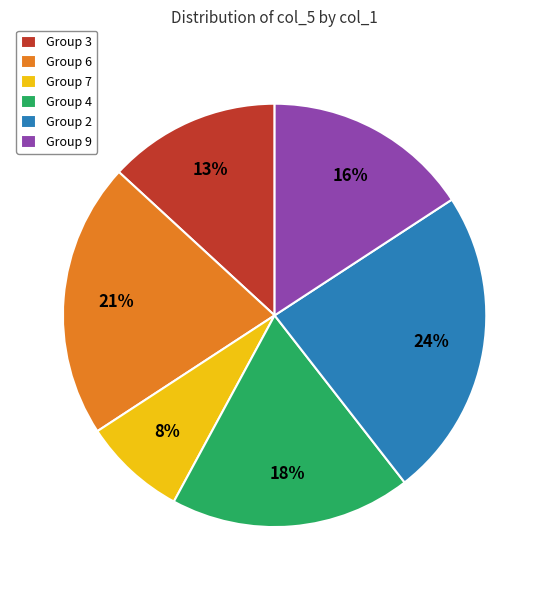

To the nearest percent, what portion does Group 2 represent?

24%